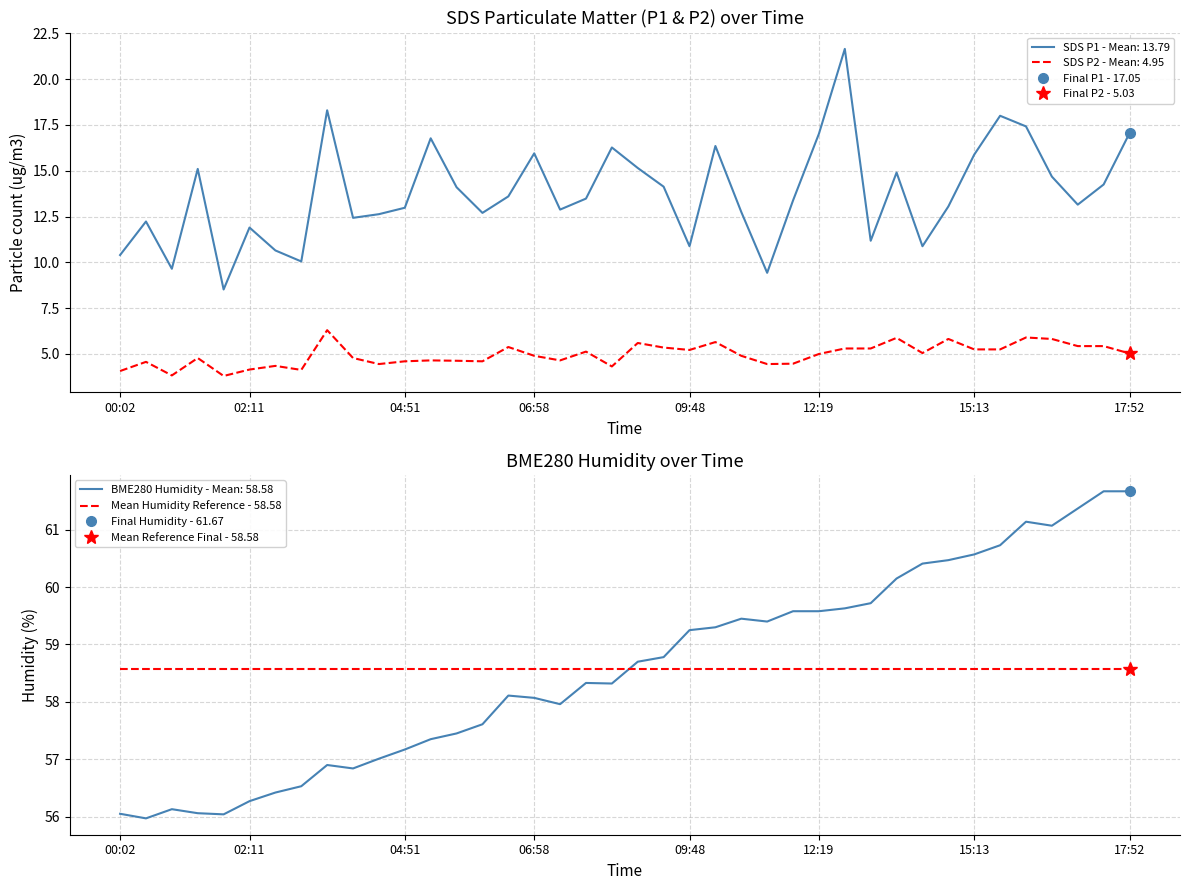

What is the difference between the SDS_P2 values at 15:39 and 11:54?

0.8